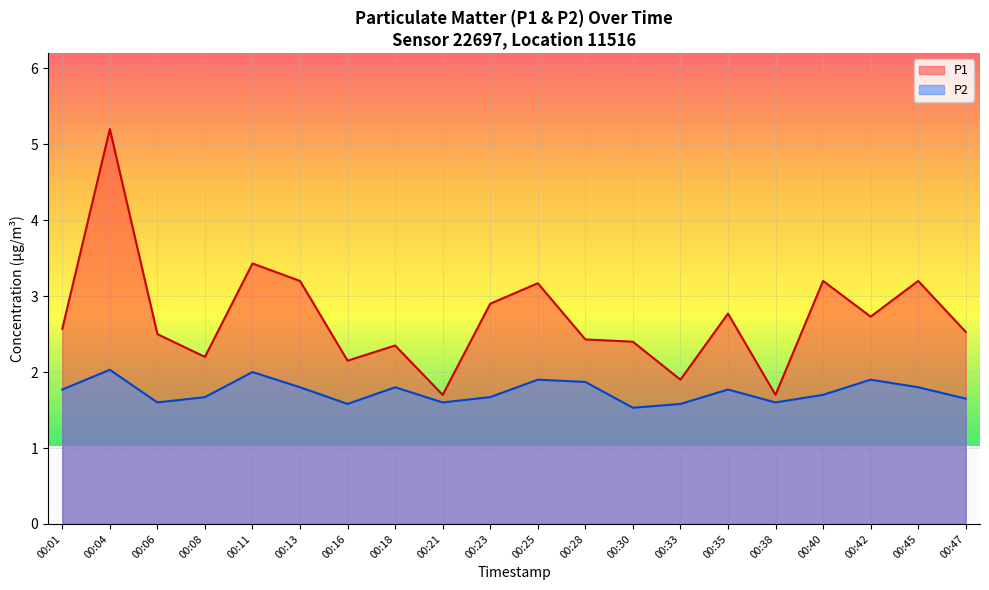

Reading left to right, what are all the values shown in this chart?

P1: 00:01=2.6	00:04=5.2	00:06=2.5	00:08=2.2	00:11=3.4	00:13=3.2	00:16=2.1	00:18=2.4	00:21=1.7	00:23=2.9	00:25=3.2	00:28=2.4	00:30=2.4	00:33=1.9	00:35=2.8	00:38=1.7	00:40=3.2	00:42=2.7	00:45=3.2	00:47=2.5
P2: 00:01=1.8	00:04=2.0	00:06=1.6	00:08=1.7	00:11=2.0	00:13=1.8	00:16=1.6	00:18=1.8	00:21=1.6	00:23=1.7	00:25=1.9	00:28=1.9	00:30=1.5	00:33=1.6	00:35=1.8	00:38=1.6	00:40=1.7	00:42=1.9	00:45=1.8	00:47=1.6